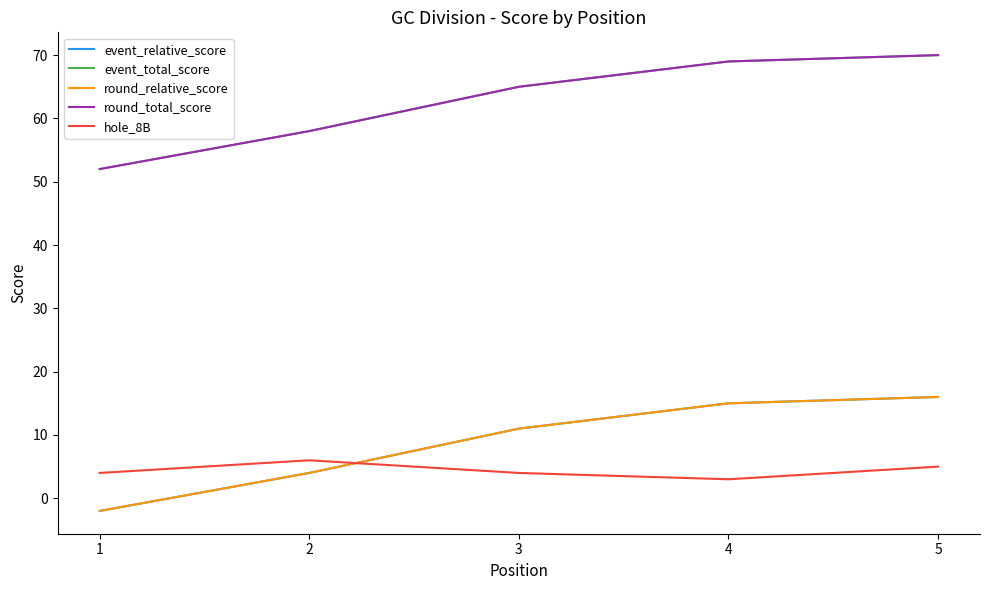

How many lines are shown in the chart?

5